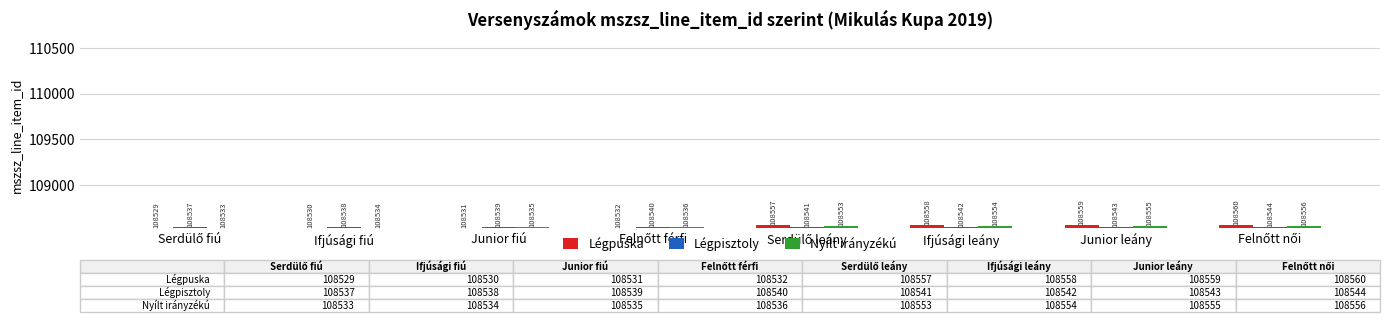

Is it true that Nyílt irányzékú equals 108535 at Junior fiú?

True